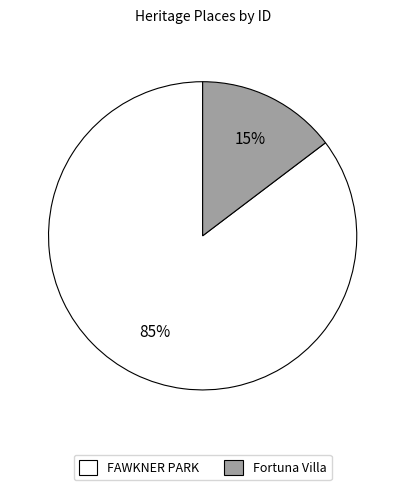

The Fortuna Villa slice represents 15% of the pie. True or false?

True